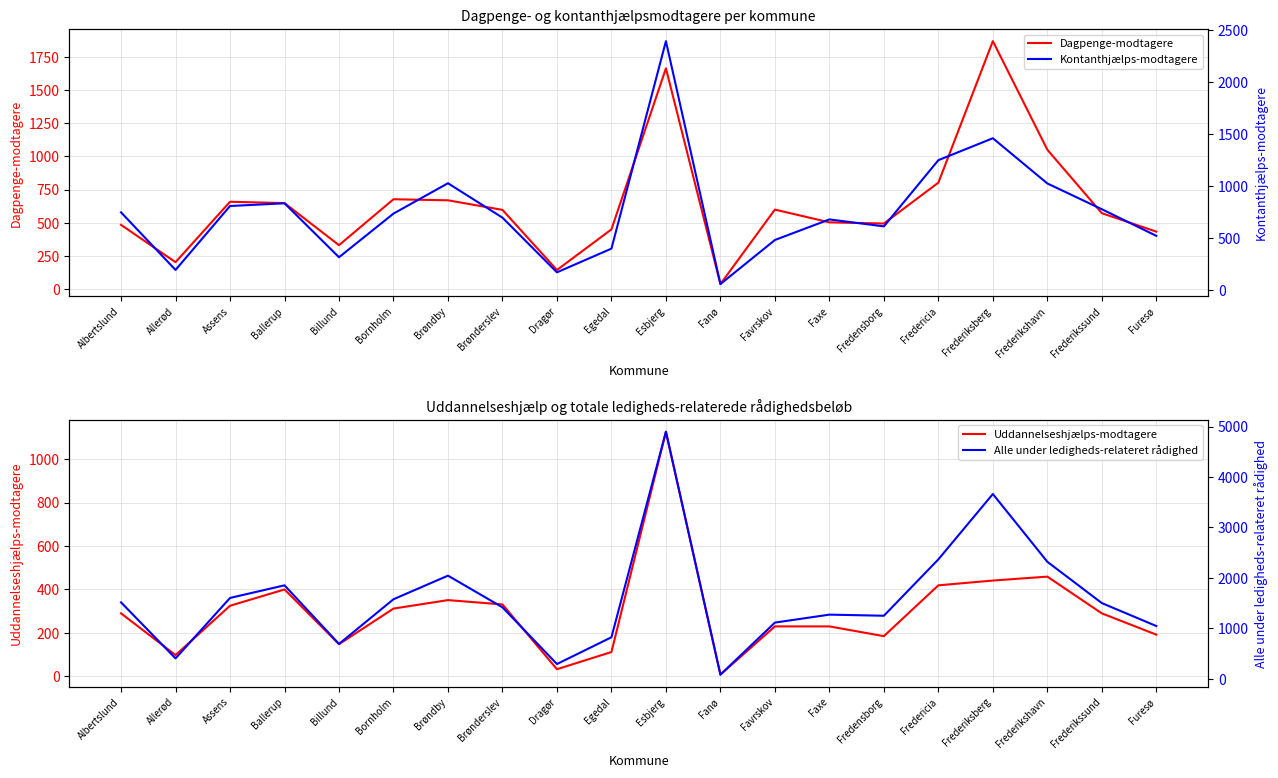

What is the minimum value shown in the chart?

8